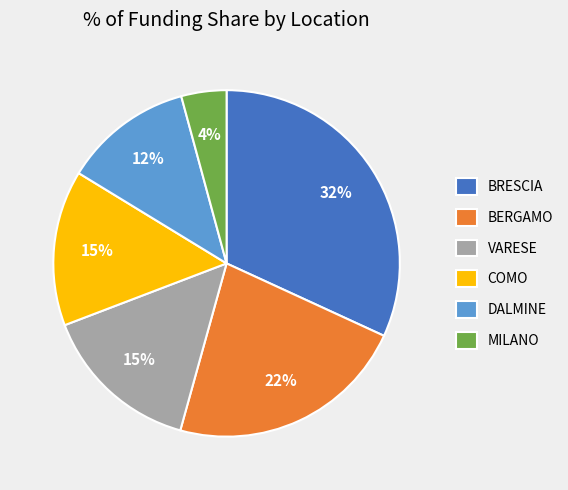

How many segments does this pie chart have?

6